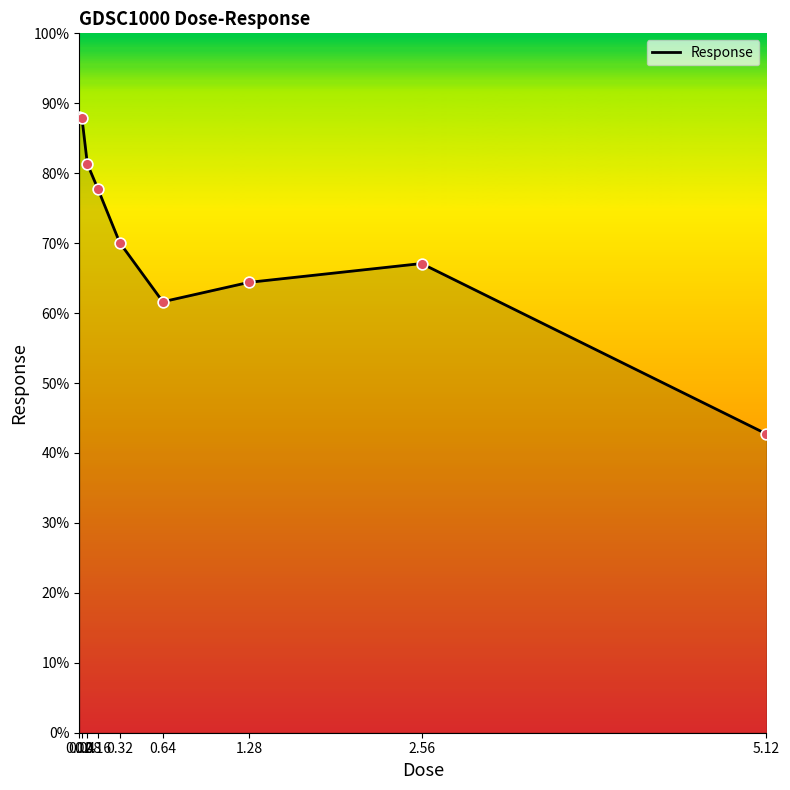

What is the change in value from 0.32 to 1.28?

-5.7